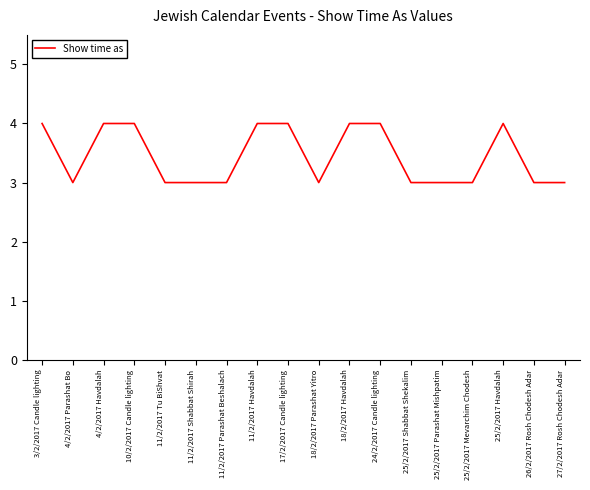

Reading left to right, what are all the values shown in this chart?

3/2/2017 Candle lighting=4	4/2/2017 Parashat Bo=3	4/2/2017 Havdalah=4	10/2/2017 Candle lighting=4	11/2/2017 Tu BiShvat=3	11/2/2017 Shabbat Shirah=3	11/2/2017 Parashat Beshalach=3	11/2/2017 Havdalah=4	17/2/2017 Candle lighting=4	18/2/2017 Parashat Yitro=3	18/2/2017 Havdalah=4	24/2/2017 Candle lighting=4	25/2/2017 Shabbat Shekalim=3	25/2/2017 Parashat Mishpatim=3	25/2/2017 Mevarchim Chodesh=3	25/2/2017 Havdalah=4	26/2/2017 Rosh Chodesh Adar=3	27/2/2017 Rosh Chodesh Adar=3